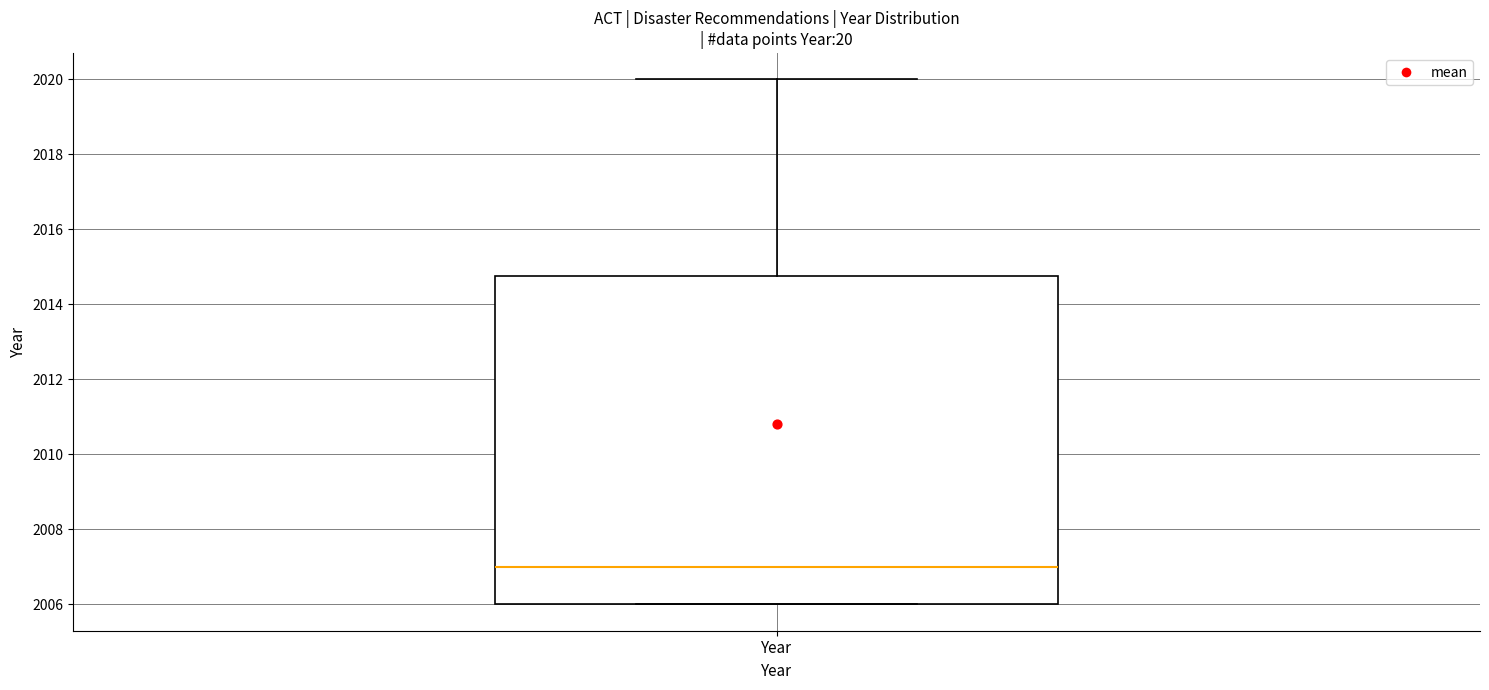

Transcribe this box plot: give where the median line is, the range the box spans, and where the two whiskers end, as read against the y-axis. The values are not printed on the chart, so give them approximately, as read against the axis.

median 2007.0, box 2006.0 to 2014.8, whiskers 2006.0 to 2020.0